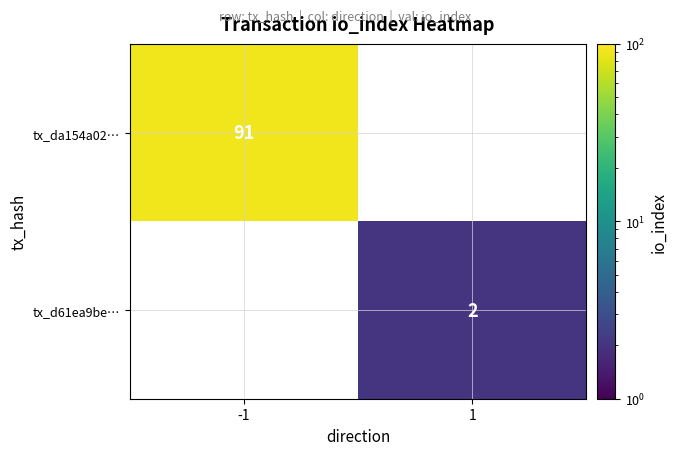

The value of tx_d61ea9be… at 1 is 1. True or false?

False